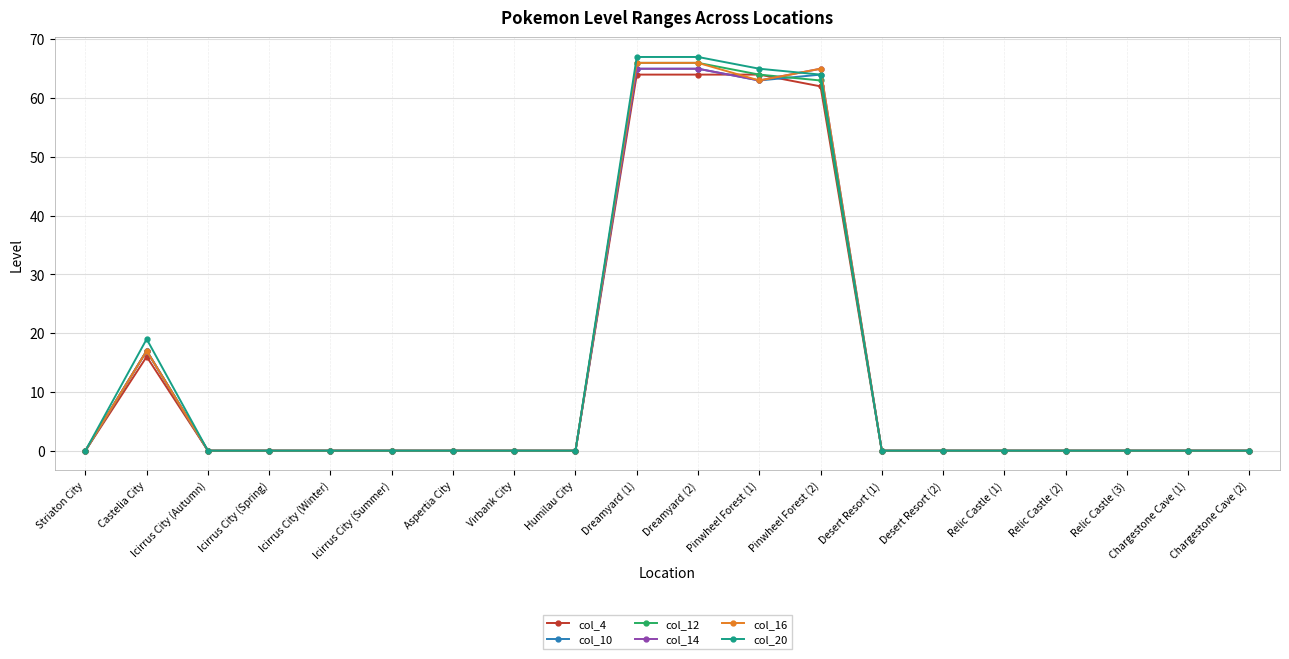

What position from the left is Relic Castle (1)?

16